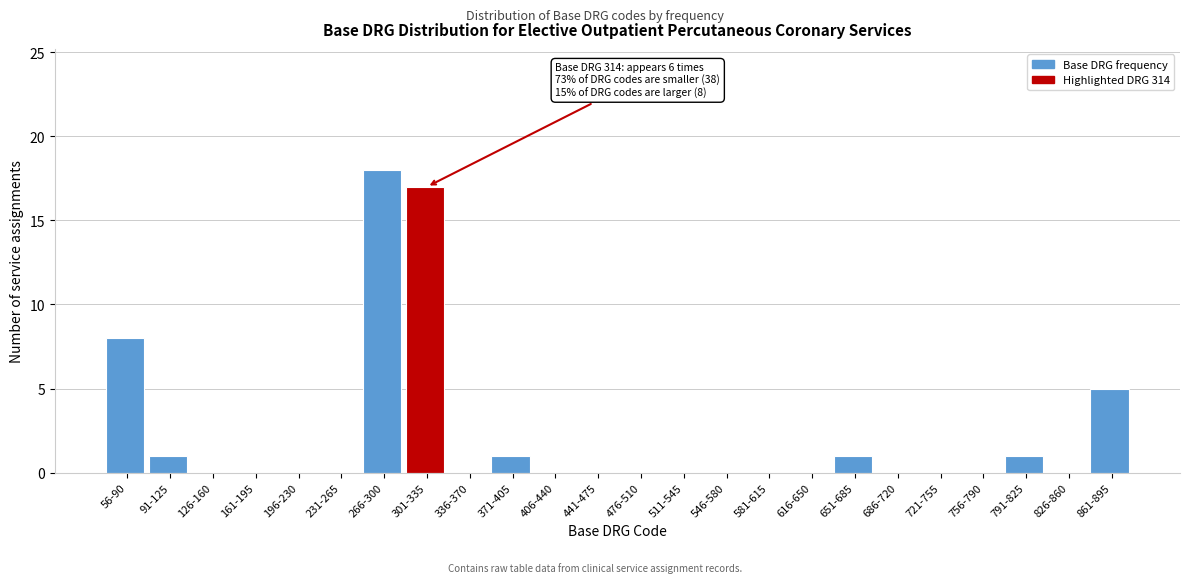

Reading right to left, transcribe all the data shown in this chart.

861-895=5	826-860=0	791-825=1	756-790=0	721-755=0	686-720=0	651-685=1	616-650=0	581-615=0	546-580=0	511-545=0	476-510=0	441-475=0	406-440=0	371-405=1	336-370=0	301-335=17	266-300=18	231-265=0	196-230=0	161-195=0	126-160=0	91-125=1	56-90=8